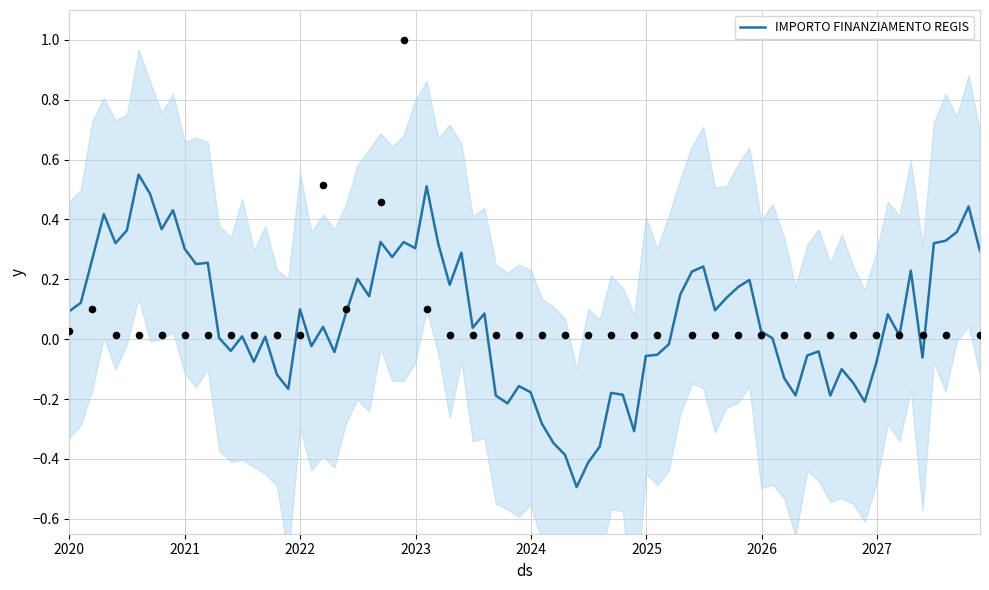

What is the lowest value of the IMPORTO FINANZIAMENTO REGIS series?

-0.5